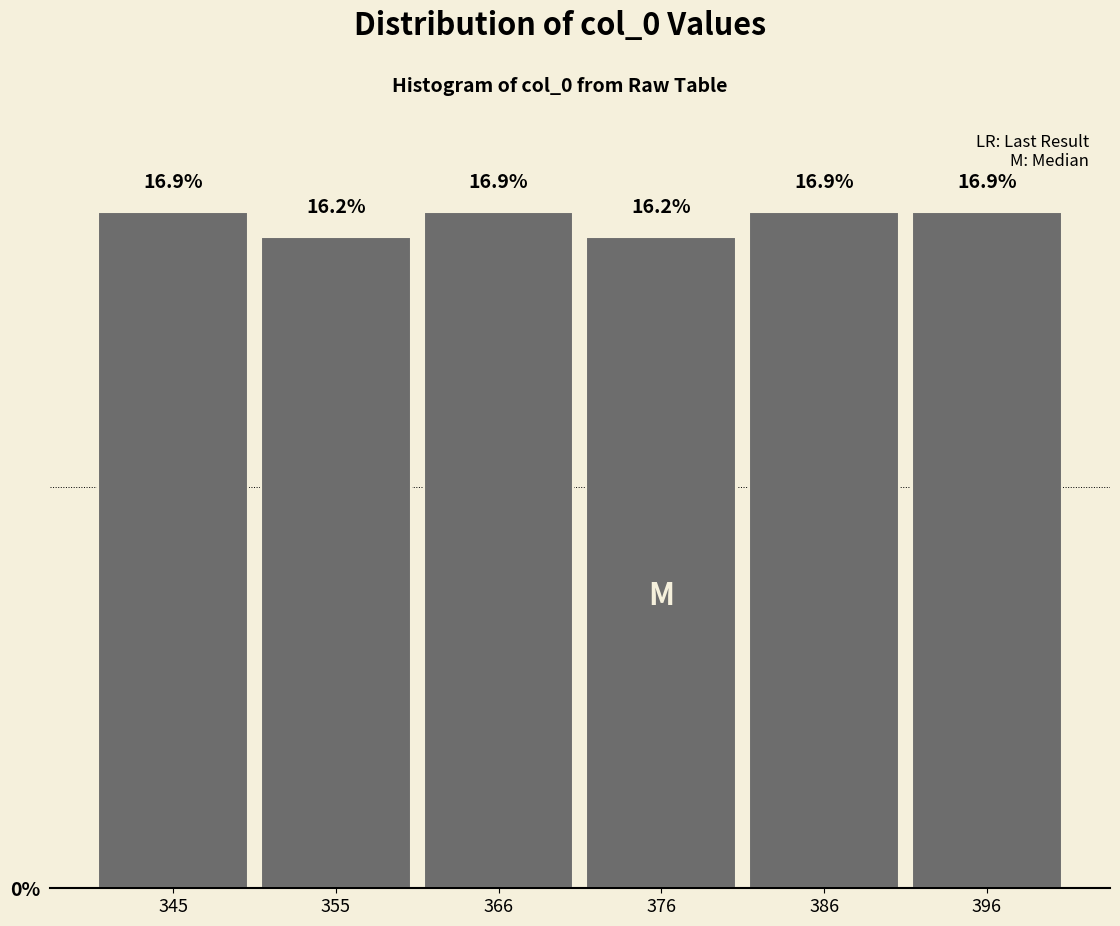

Reading left to right, list every bar in this chart as the range it spans on the x-axis followed by its height. The bar edges are not printed on the chart, so give them approximately, as read against the axis.

340 to 350: 16.9
350 to 360: 16.2
360 to 370: 16.9
370 to 380: 16.2
380 to 390: 16.9
390 to 402: 16.9